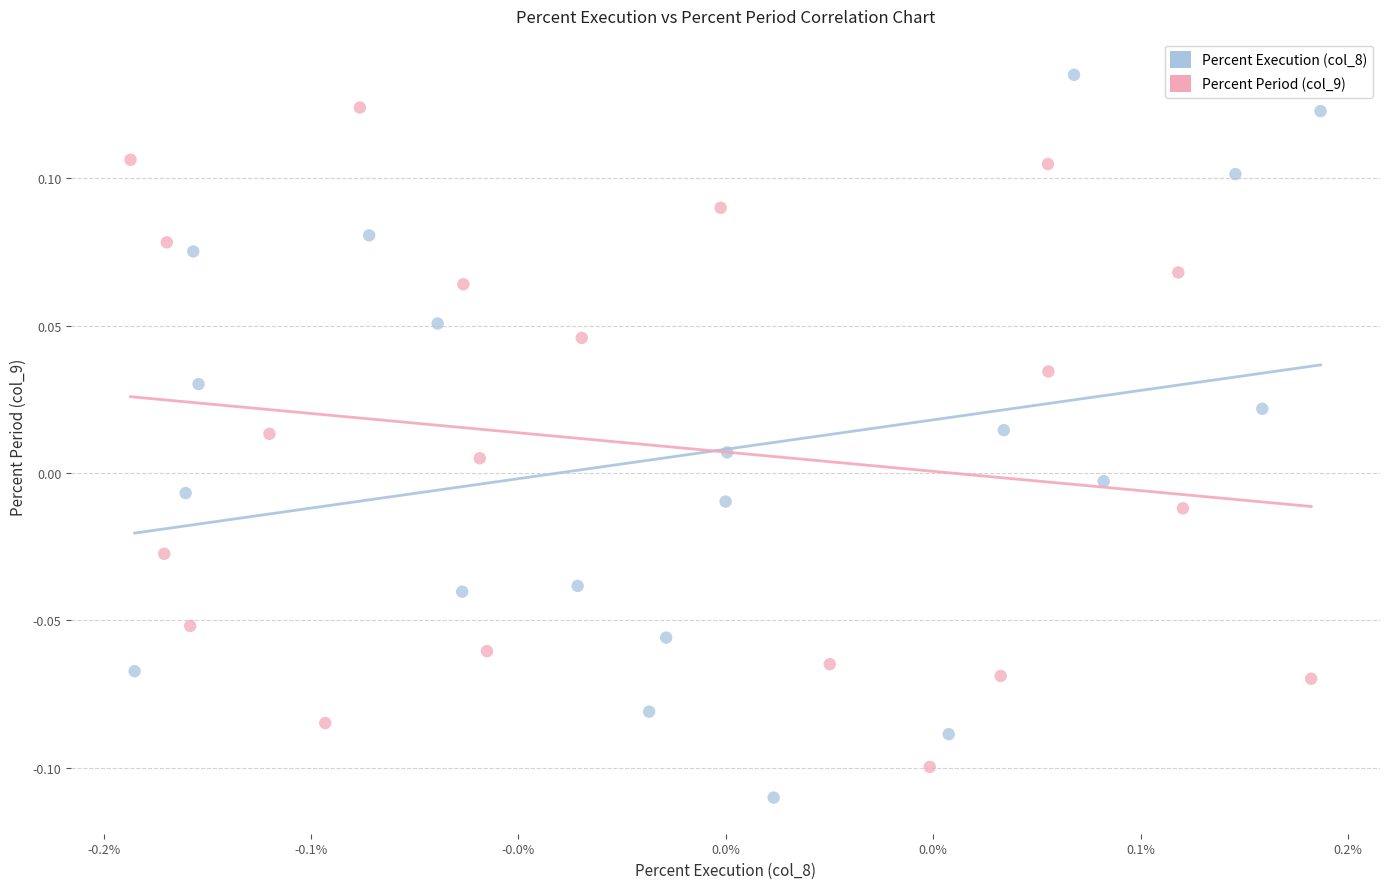

Which series reaches the maximum Y coordinate?

Percent Execution (col_8)